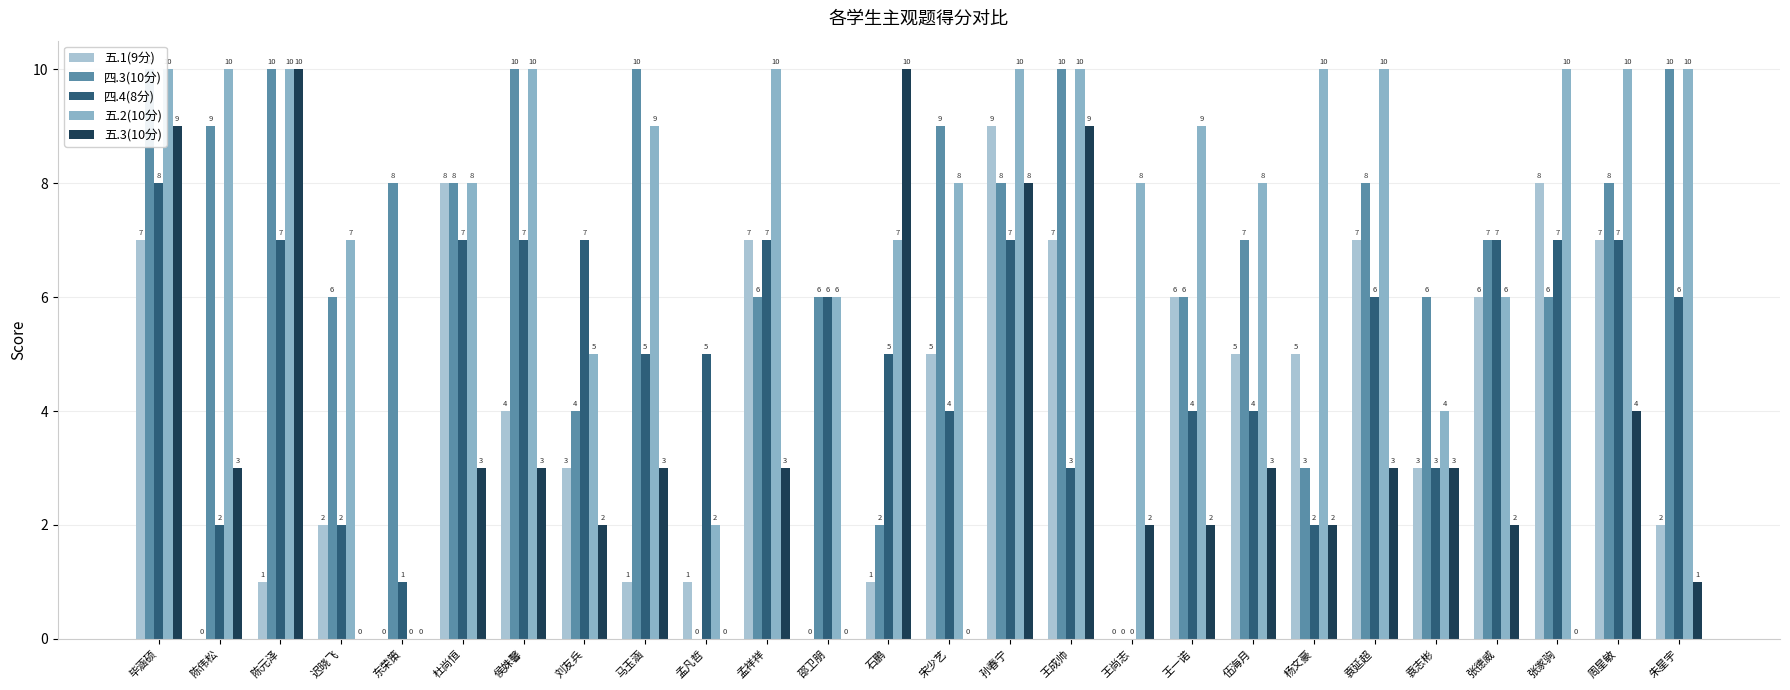

What is the difference between the maximum and second lowest values in the 五.1(9分) series?

9